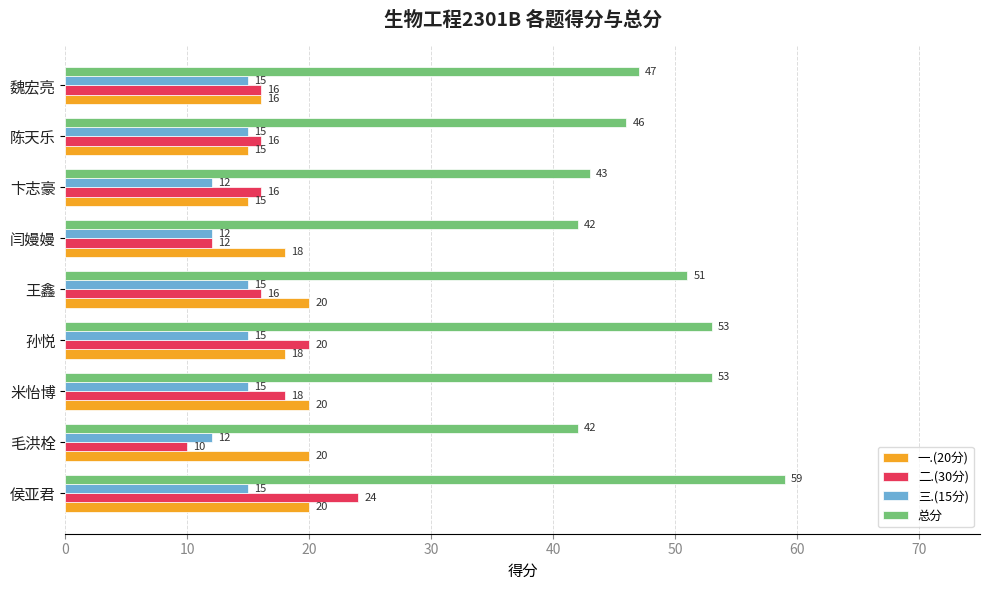

List the series in order of their peak value, lowest first.

三.(15分), 一.(20分), 二.(30分), 总分